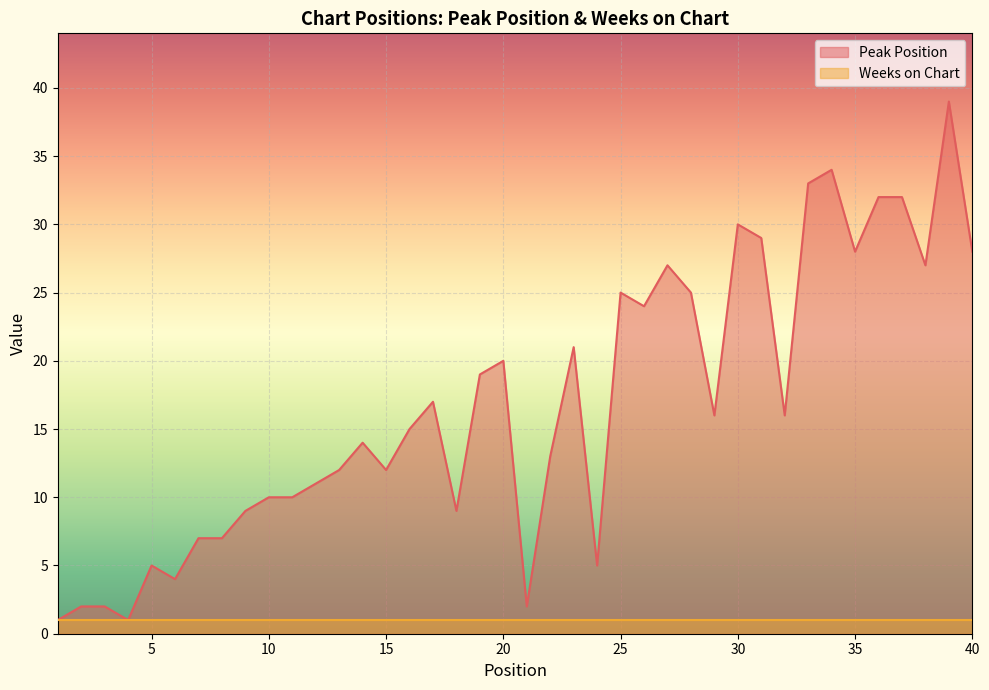

List the labels in order of value, smallest first.

1, 4, 2, 3, 21, 6, 5, 24, 7, 8, 9, 18, 10, 11, 12, 13, 15, 22, 14, 16, 29, 32, 17, 19, 20, 23, 26, 25, 28, 27, 38, 35, 40, 31, 30, 36, 37, 33, 34, 39